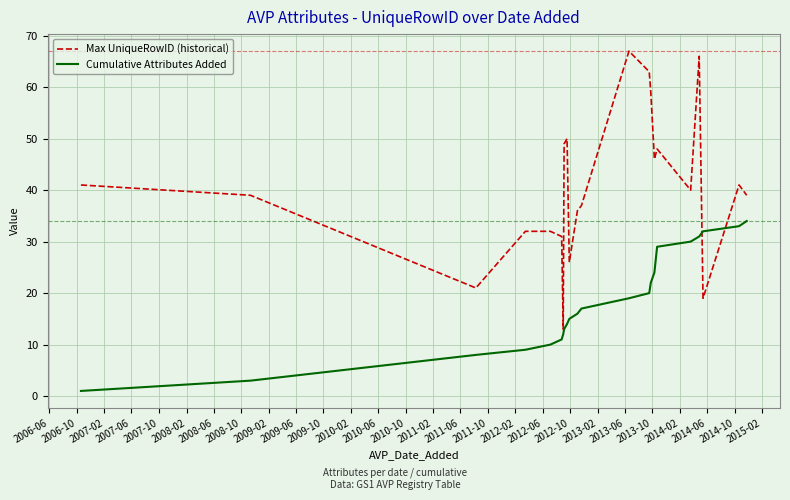

True or false: Max UniqueRowID (historical) and Cumulative Attributes Added cross at least once.

True